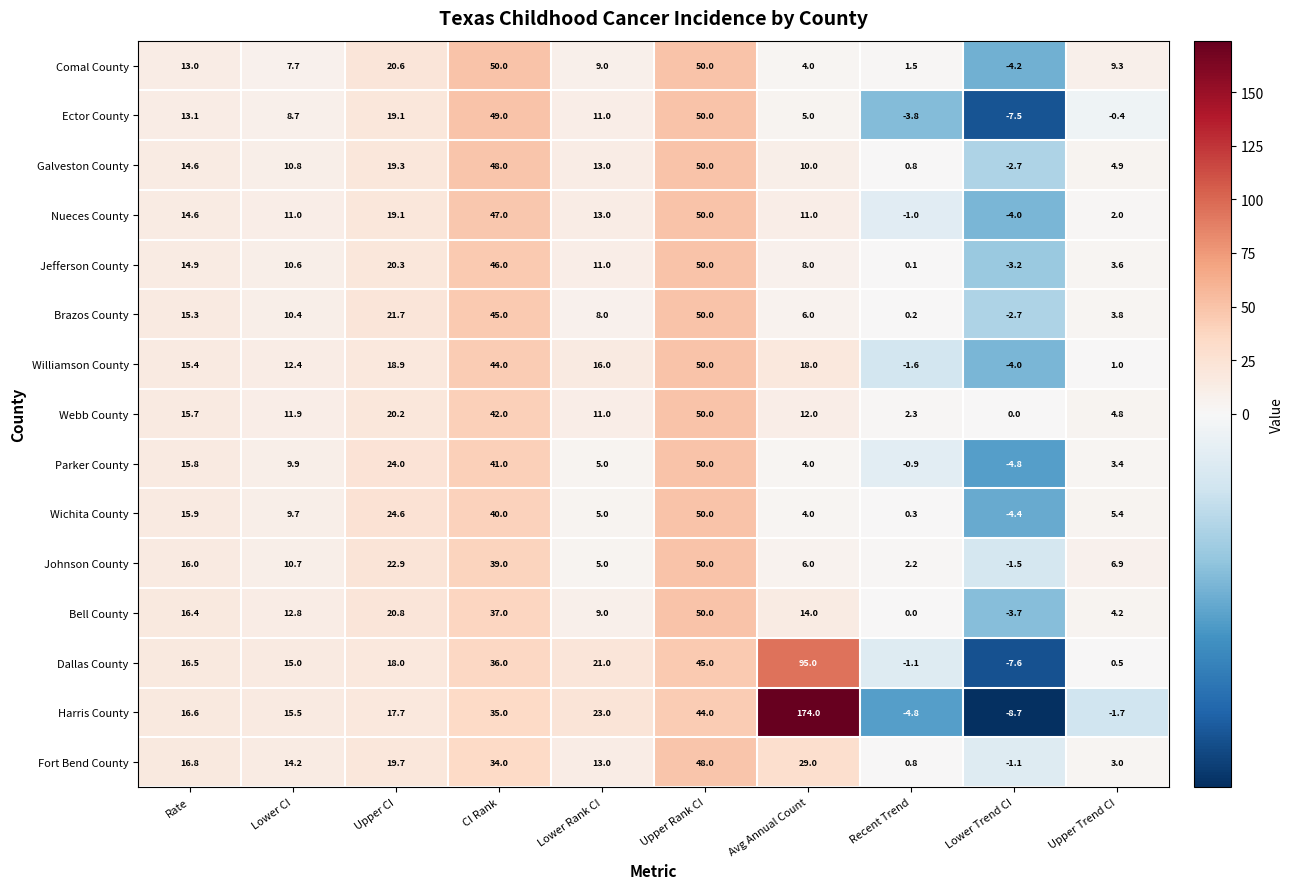

What is the maximum value shown in the chart?

174.0